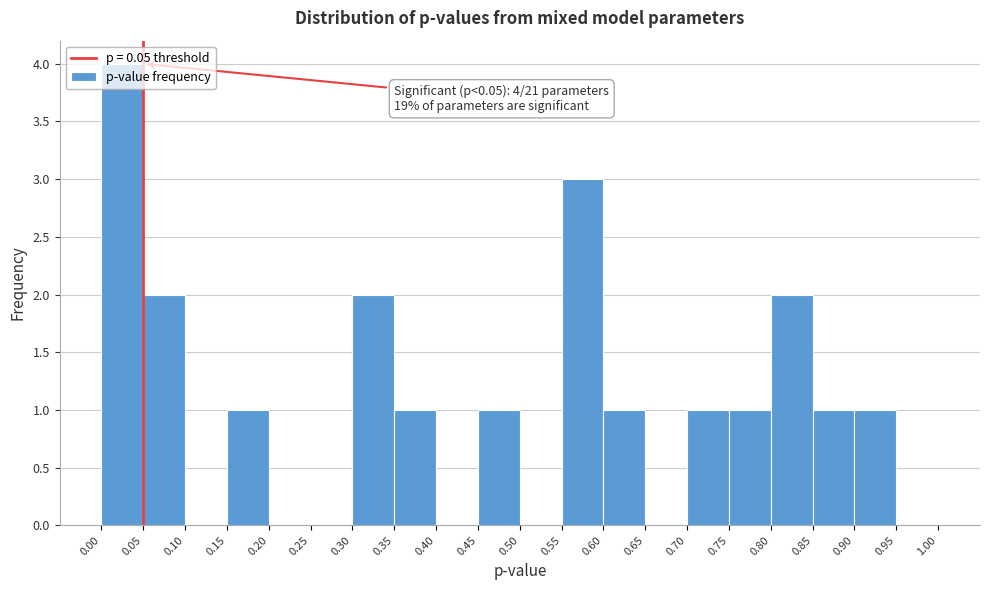

Which range on the x-axis has the tallest bar?

0.00 to 0.05